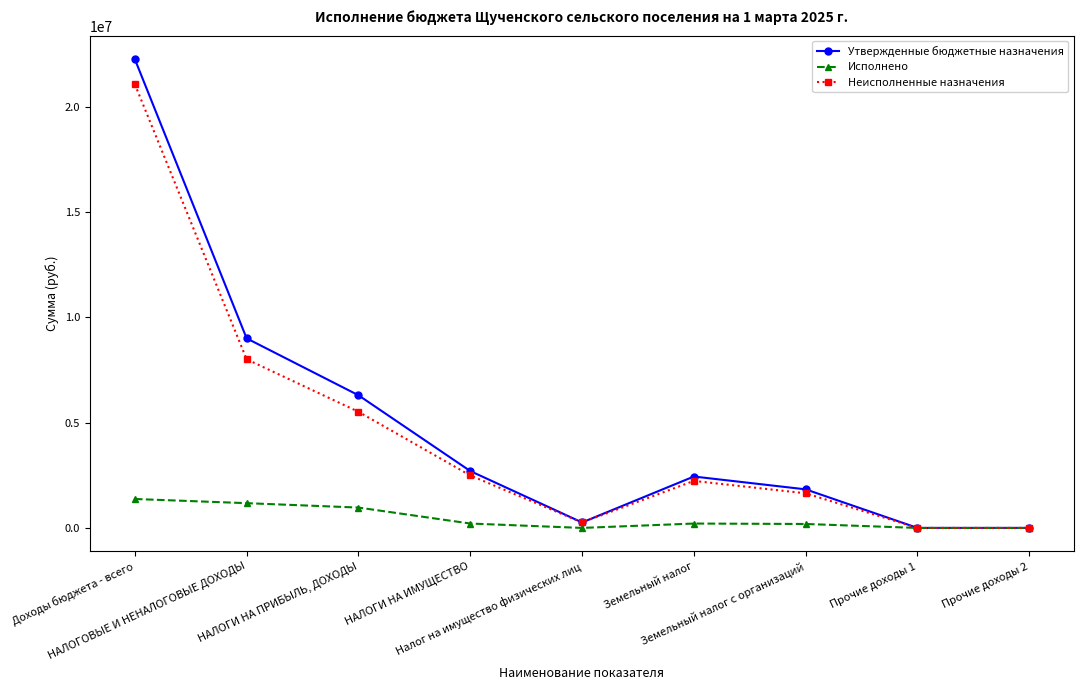

True or false: Неисполненные назначения has more than 1 interior local peaks.

False